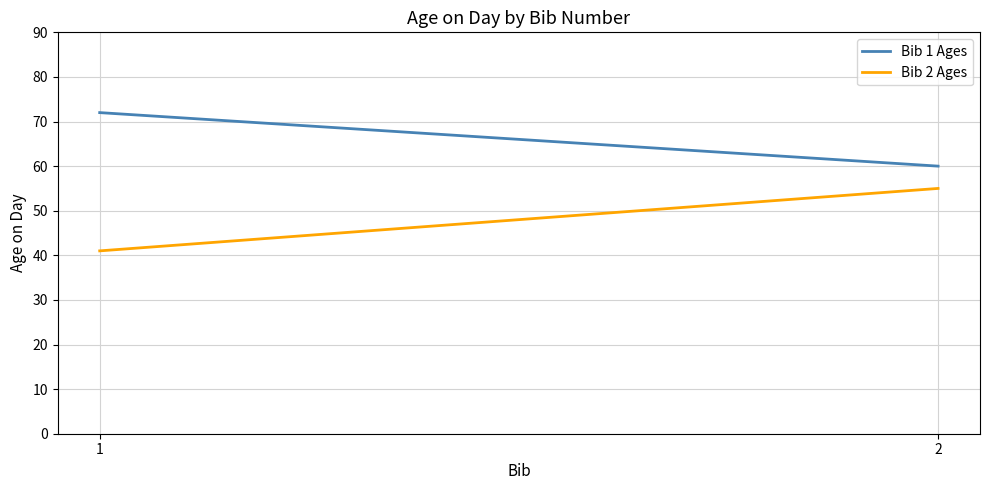

What is the sum of all Bib 1 Ages values?

132